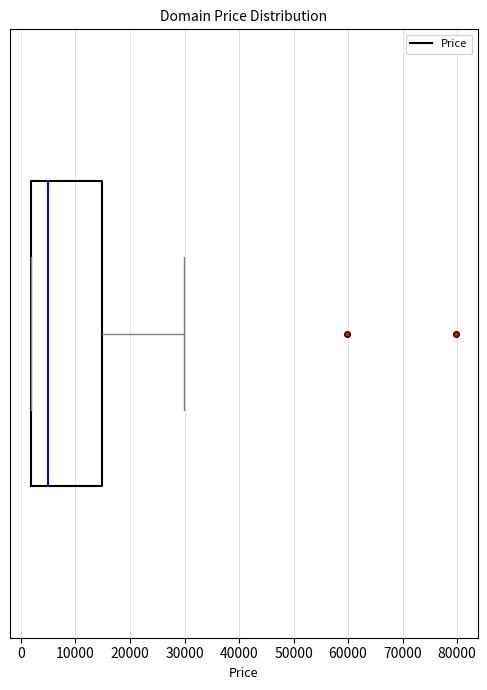

Transcribe this box plot: give where the median line is, the range the box spans, and where the two whiskers end, as read against the x-axis. The values are not printed on the chart, so give them approximately, as read against the axis.

median 5000, box 2000 to 15000, whiskers 2000 to 30000